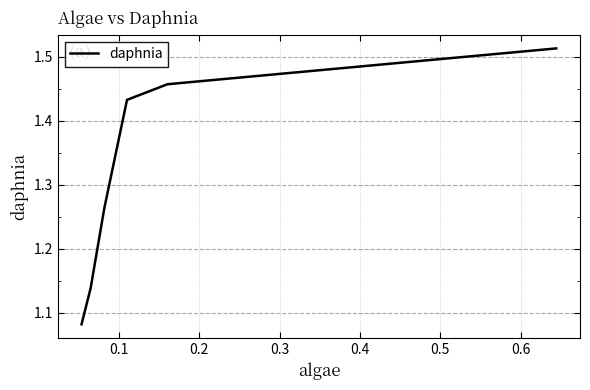

True or false: the data has more than 2 interior local peaks.

False